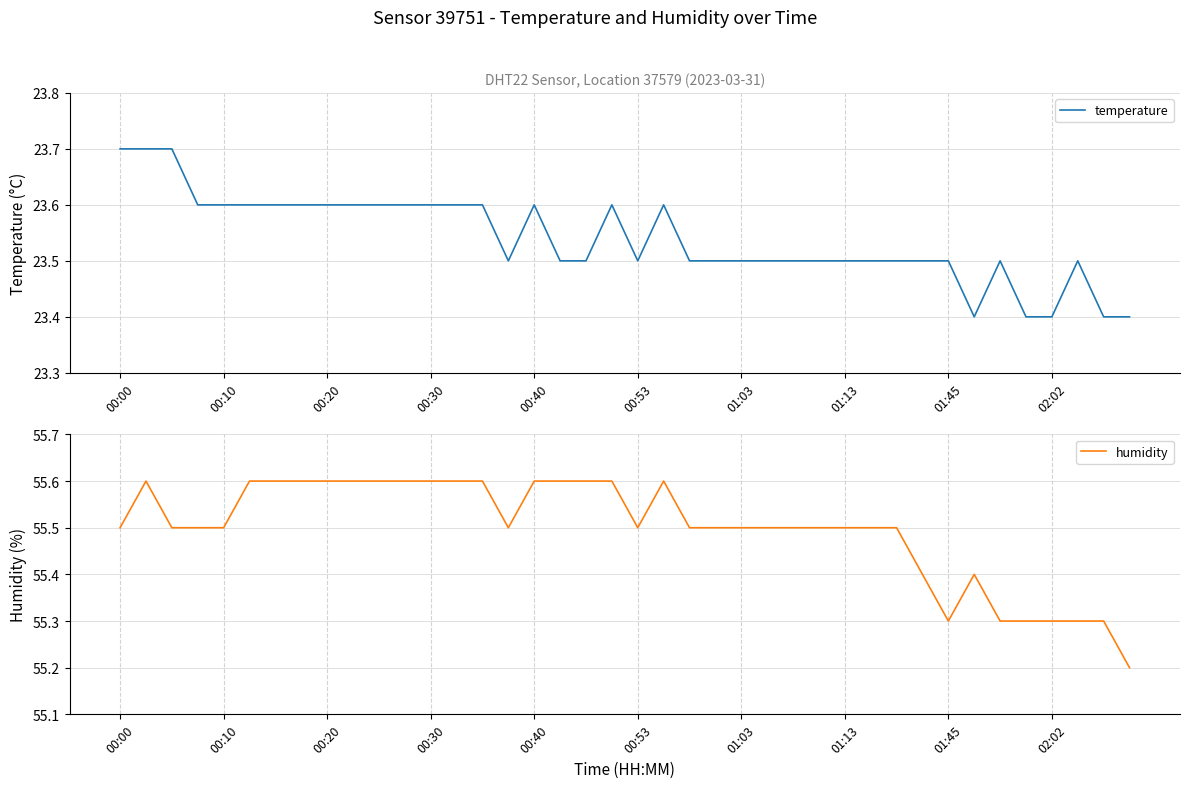

Reading left to right, list all the values displayed in this chart.

temperature: 23.7	23.7	23.7	23.6	23.6	23.6	23.6	23.6	23.6	23.6	23.6	23.6	23.6	23.6	23.6	23.5	23.6	23.5	23.5	23.6	23.5	23.6	23.5	23.5	23.5	23.5	23.5	23.5	23.5	23.5	23.5	23.5	23.5	23.4	23.5	23.4	23.4	23.5	23.4	23.4
humidity: 55.5	55.6	55.5	55.5	55.5	55.6	55.6	55.6	55.6	55.6	55.6	55.6	55.6	55.6	55.6	55.5	55.6	55.6	55.6	55.6	55.5	55.6	55.5	55.5	55.5	55.5	55.5	55.5	55.5	55.5	55.5	55.4	55.3	55.4	55.3	55.3	55.3	55.3	55.3	55.2